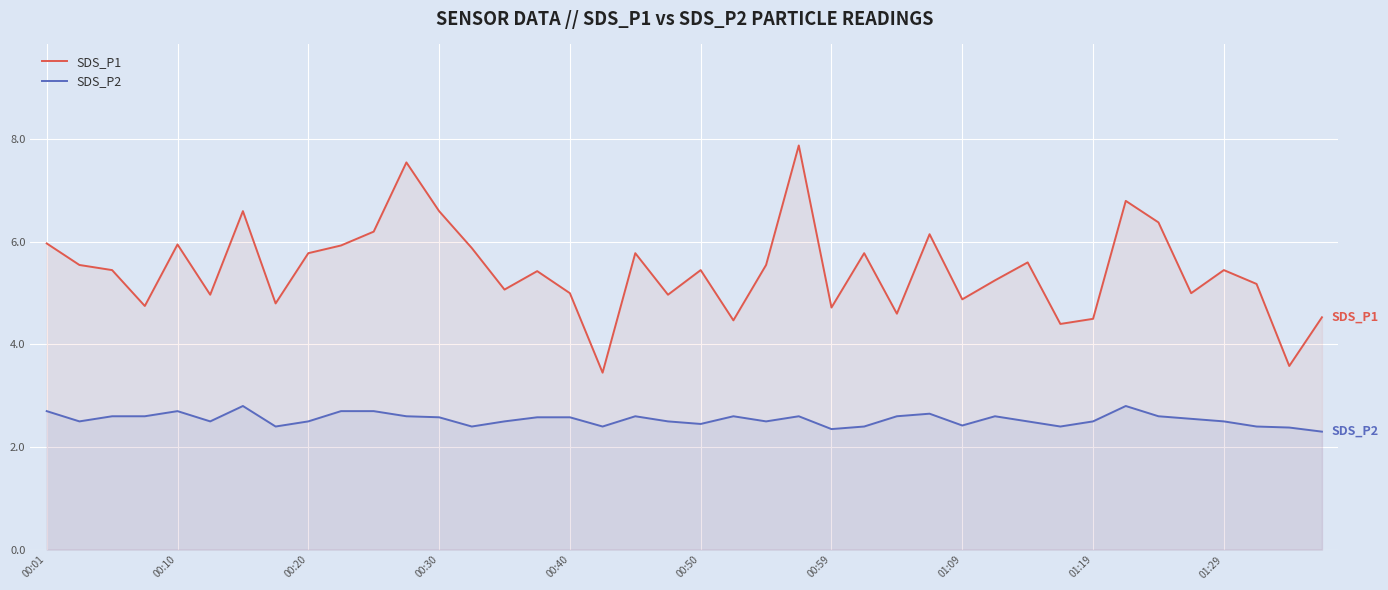

True or false: SDS_P1 and SDS_P2 cross at least once.

False